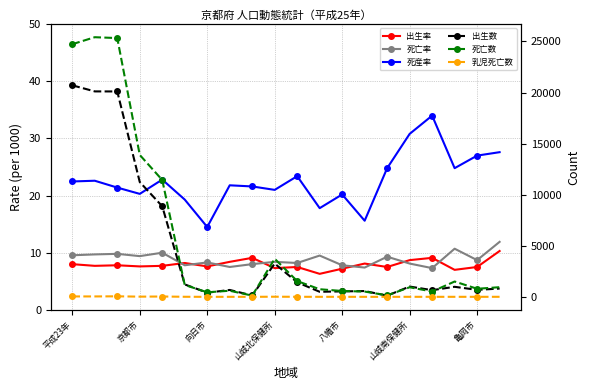

How many intersections are there between 死亡率 and 出生率?

8